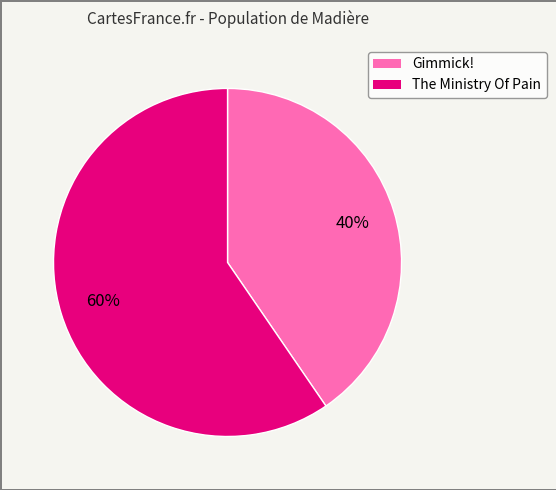

To the nearest percent, what is the average slice percentage?

50%